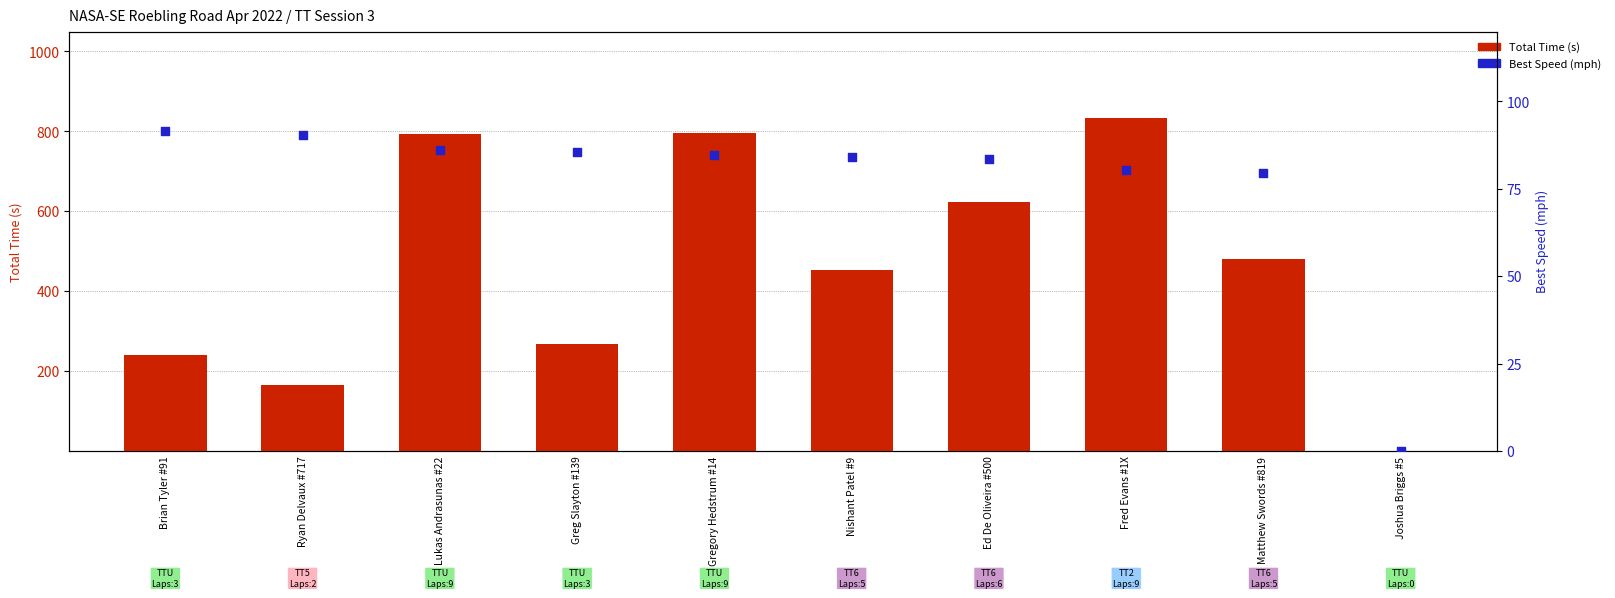

At how many categories does at least one series exceed 438?

6